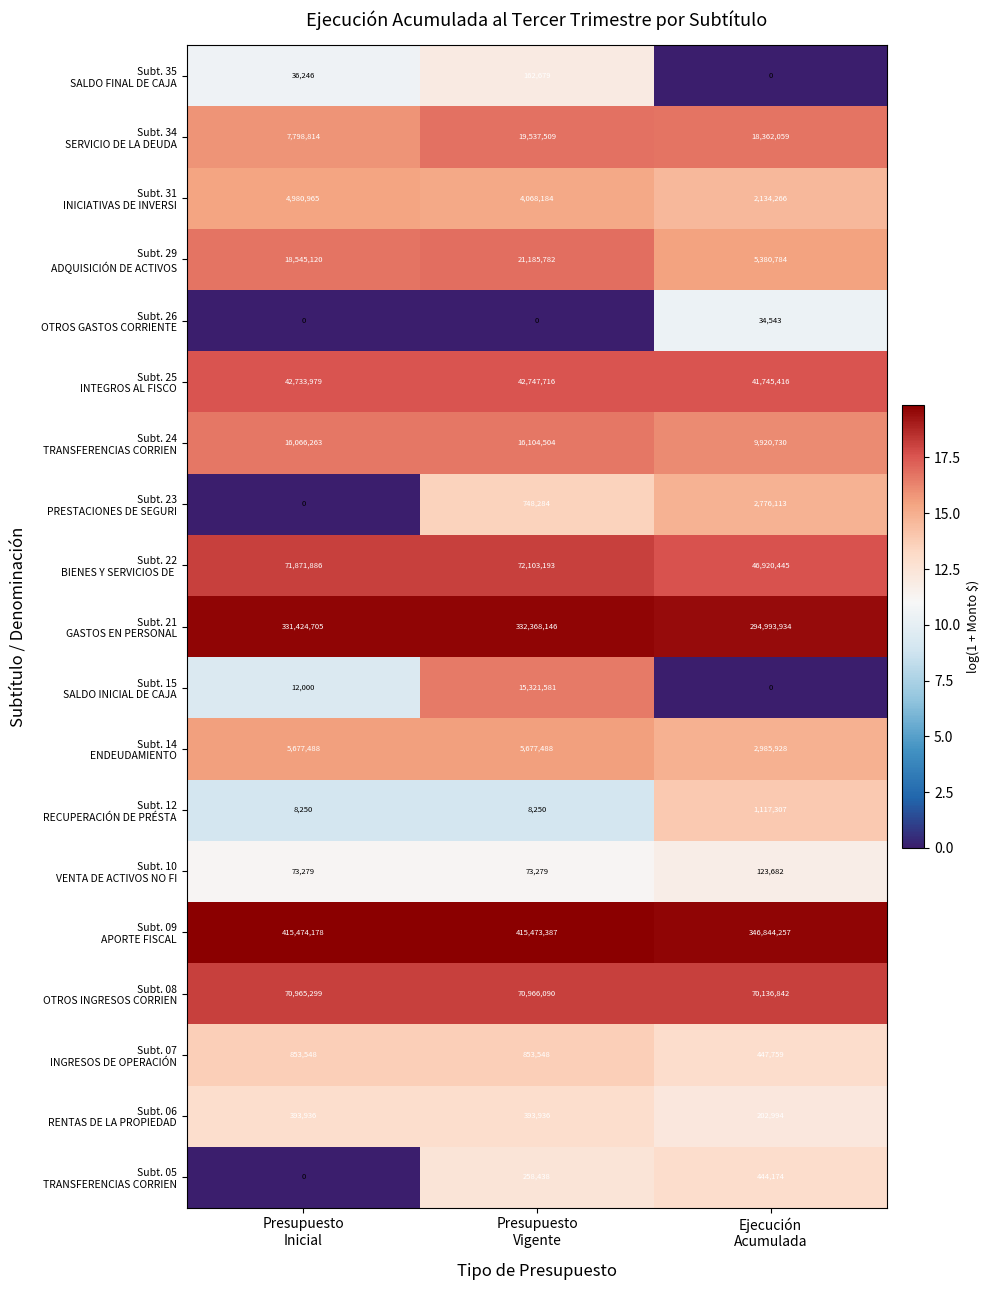

At how many categories does at least one series exceed 285780293?

3